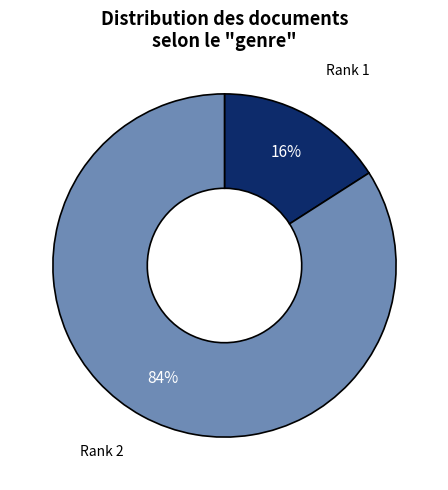

To the nearest percent, what is the average slice percentage?

50%